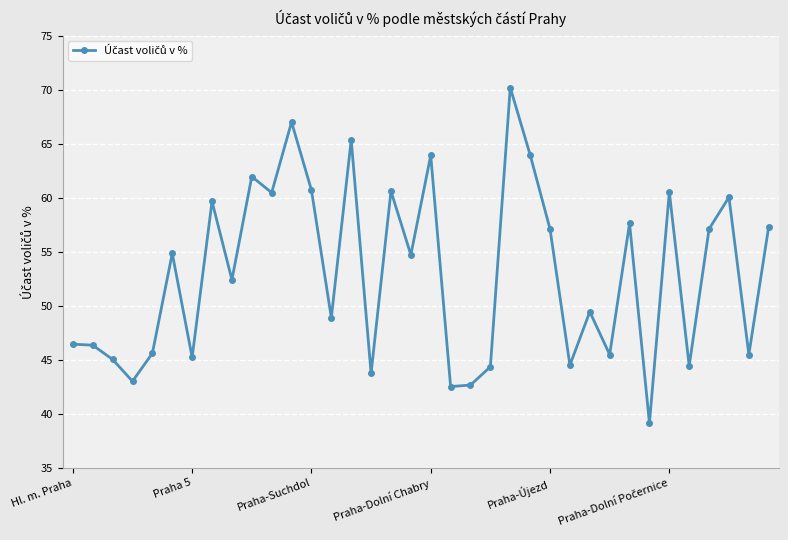

Does the chart have visible grid lines?

Yes